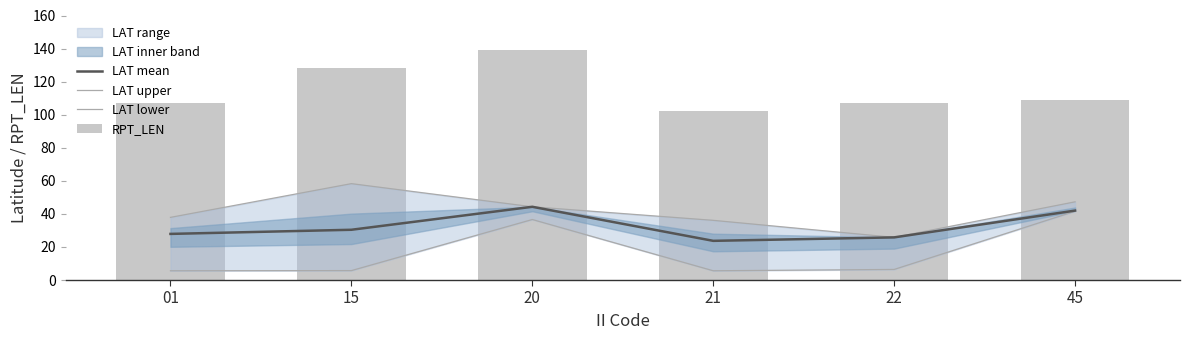

What is the spread (max minus min) of values at 15?

122.3